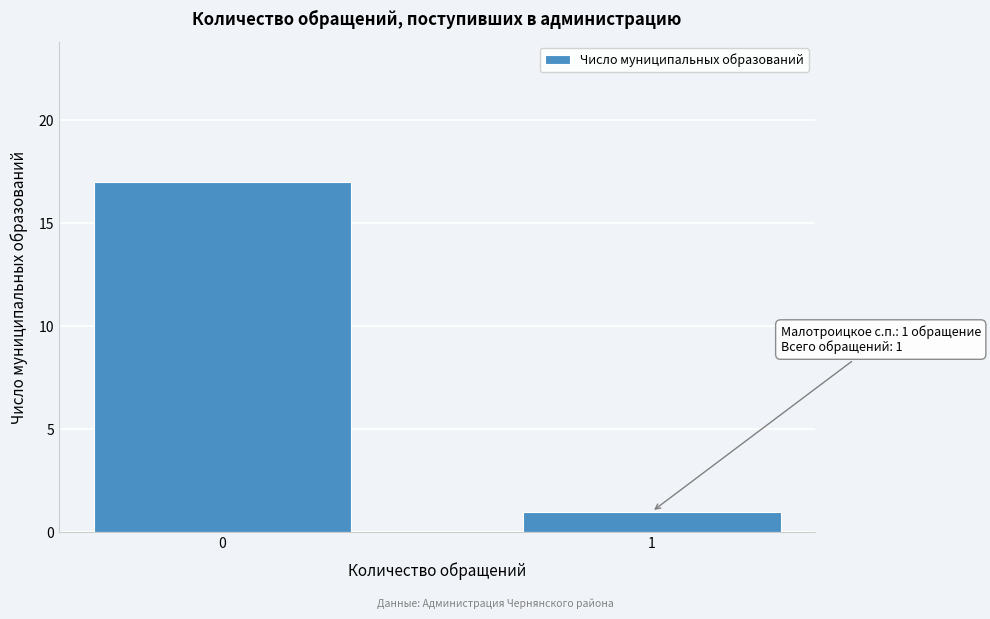

Reading left to right, transcribe all the data shown in this chart.

0=17	1=1